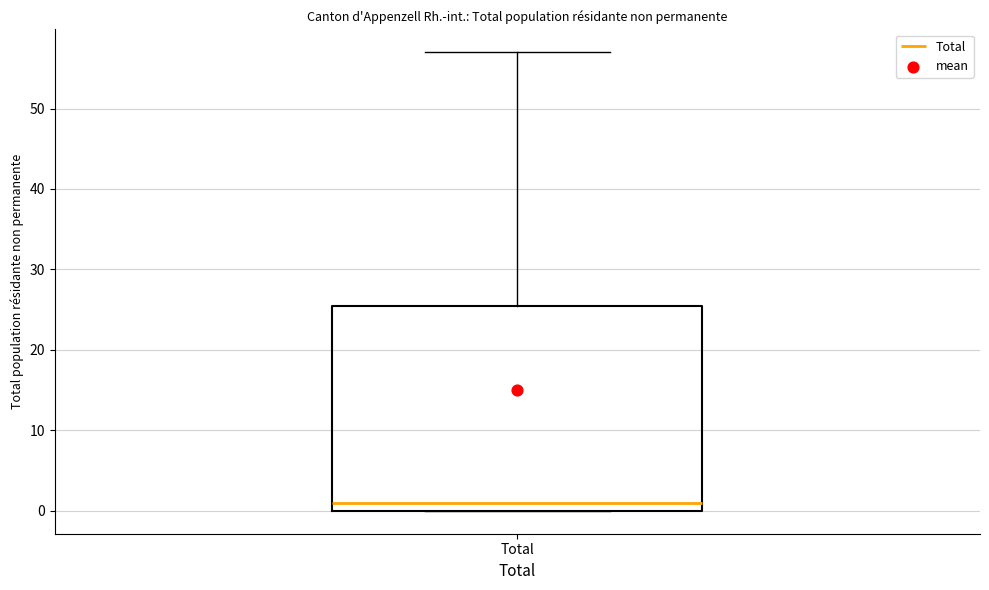

Read this box plot against the y-axis: the position of the median line, the range covered by the box, and the ends of both whiskers. The values are not printed on the chart, so give them approximately, as read against the axis.

median 1, box 0 to 26, whiskers 0 to 57